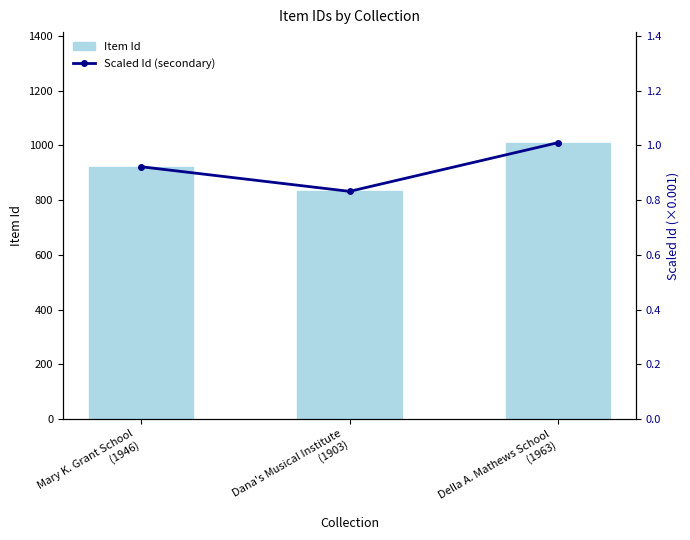

What is the approximate value of Item Id at Mary K. Grant School
(1946)?

922